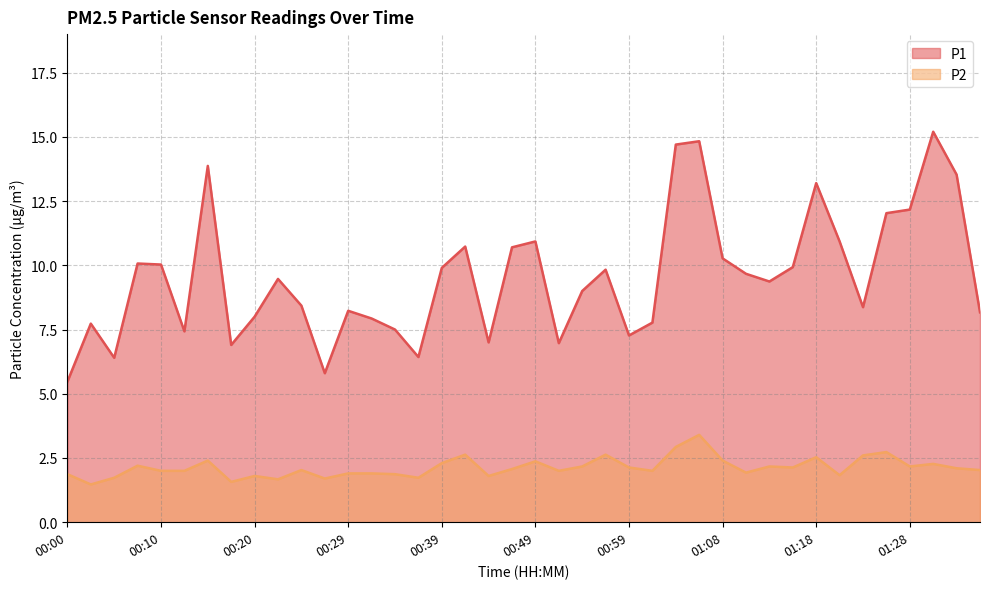

What is the total value across all series at 00:20?

9.8